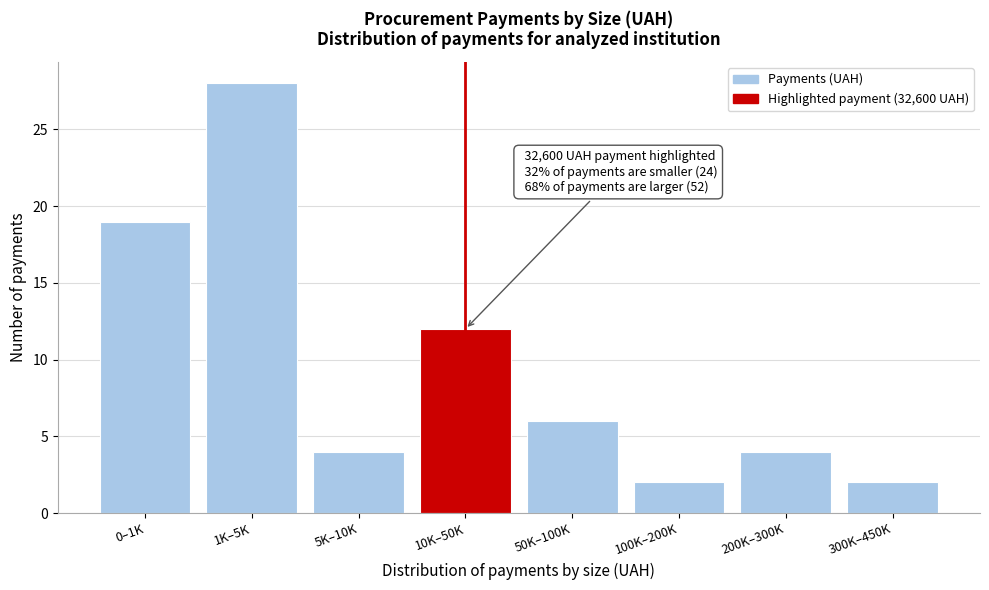

Reading right to left, what are all the values shown in this chart?

300K–450K=2	200K–300K=4	100K–200K=2	50K–100K=6	10K–50K=12	5K–10K=4	1K–5K=28	0–1K=19